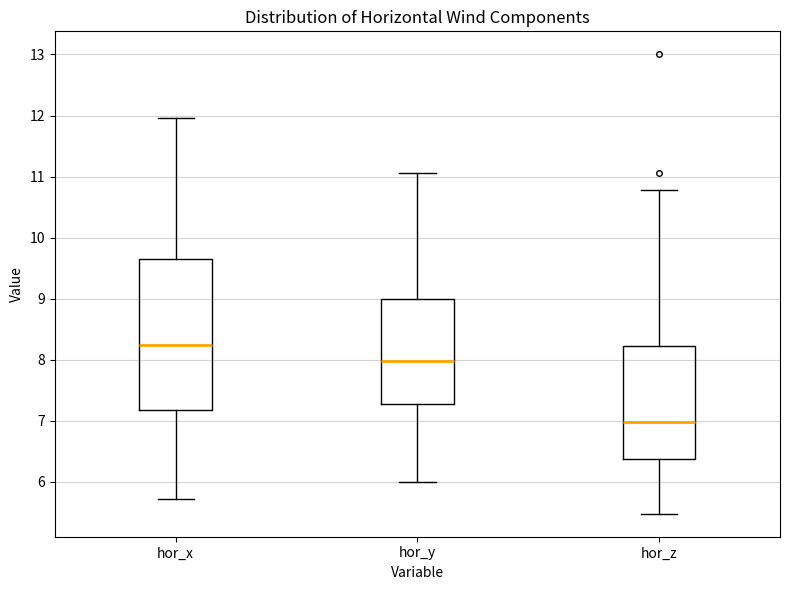

Which box is the tallest, from its lower edge to its upper edge?

hor_x